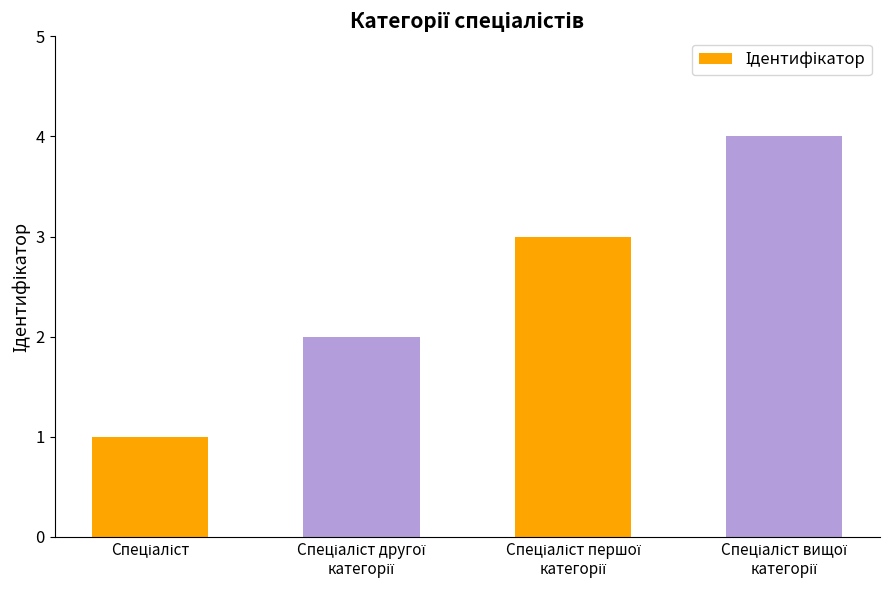

What is the sum of all values?

10